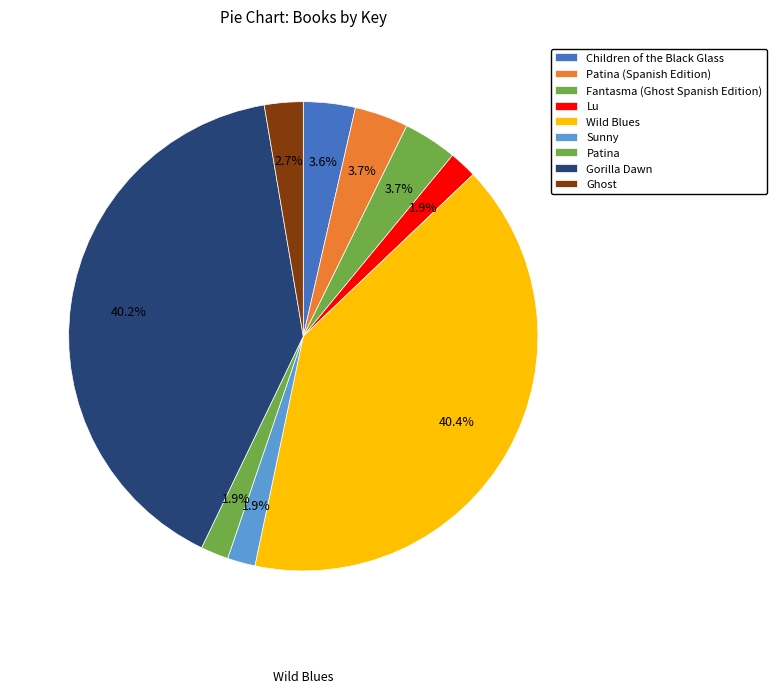

Count the number of slices in the pie.

9